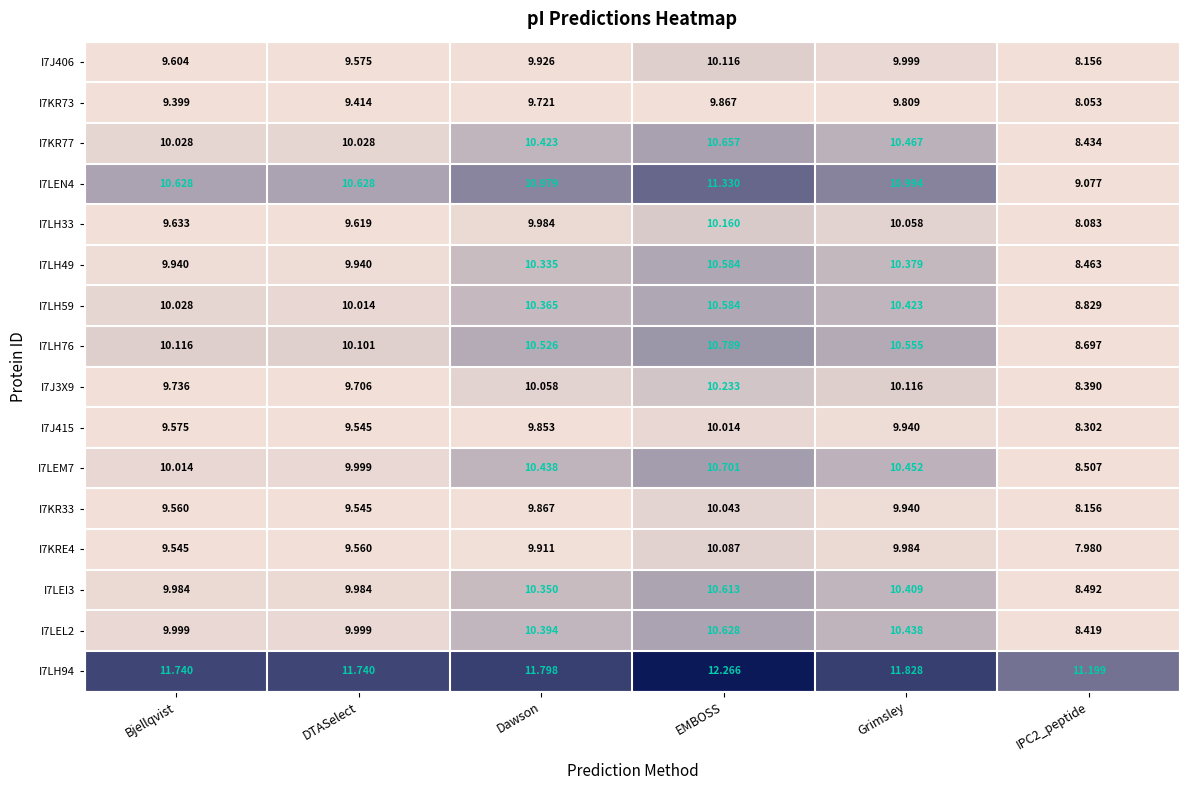

At which category is the sum across all series the highest?

EMBOSS